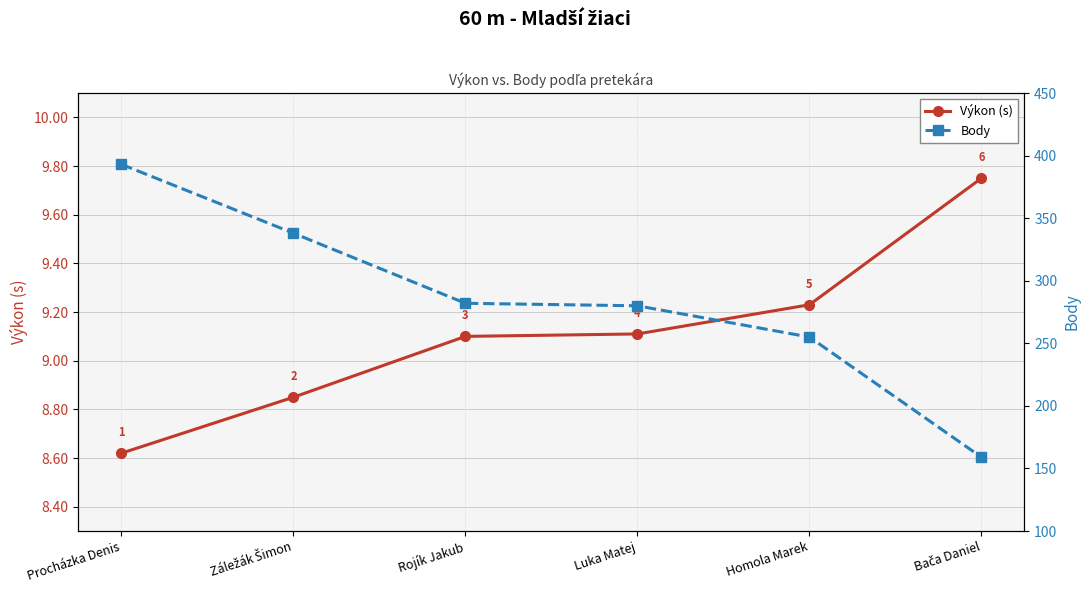

What is the difference between the highest and lowest values at Procházka Denis?

384.4